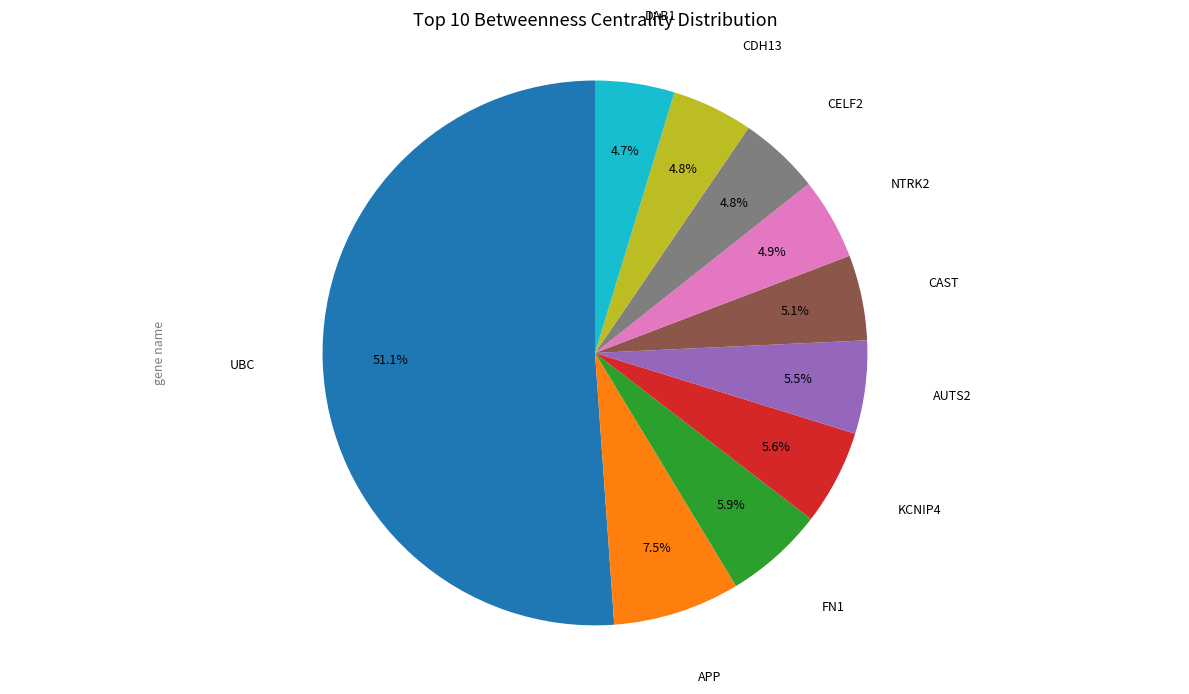

The KCNIP4 slice represents 6% of the pie. True or false?

True